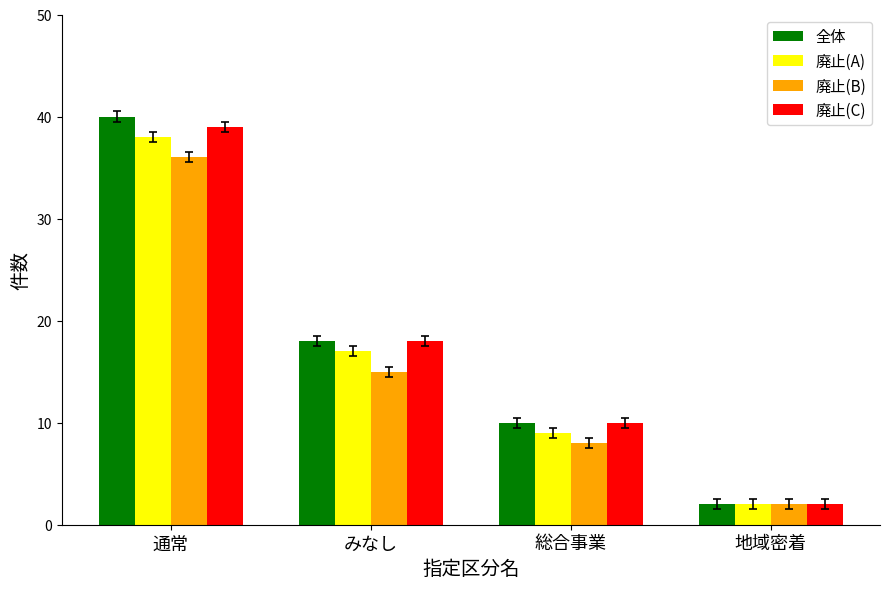

True or false: 全体 has a value of 40 at 通常.

True